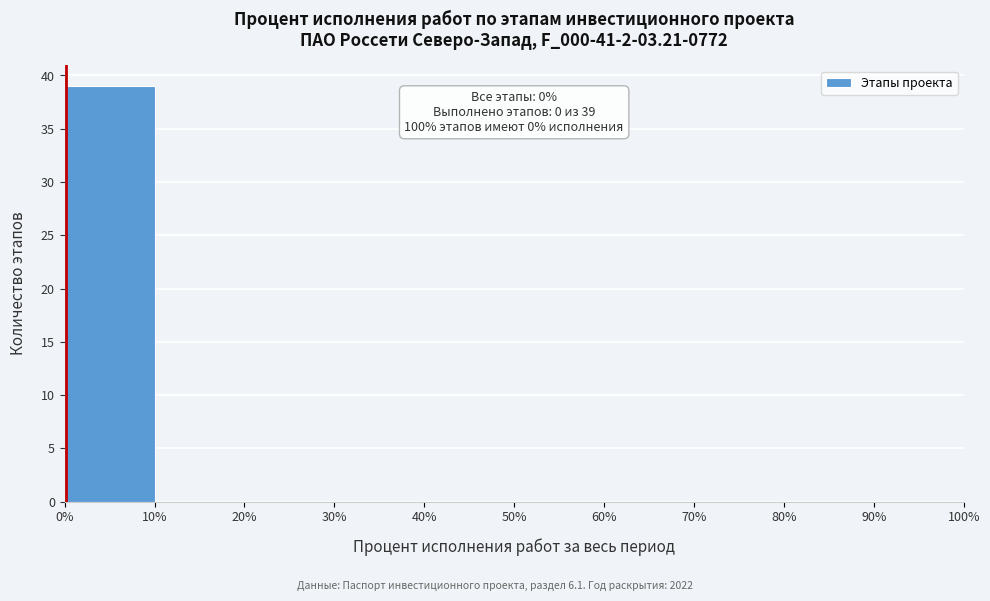

Over which range of the x-axis is the bar tallest?

0% to 10%